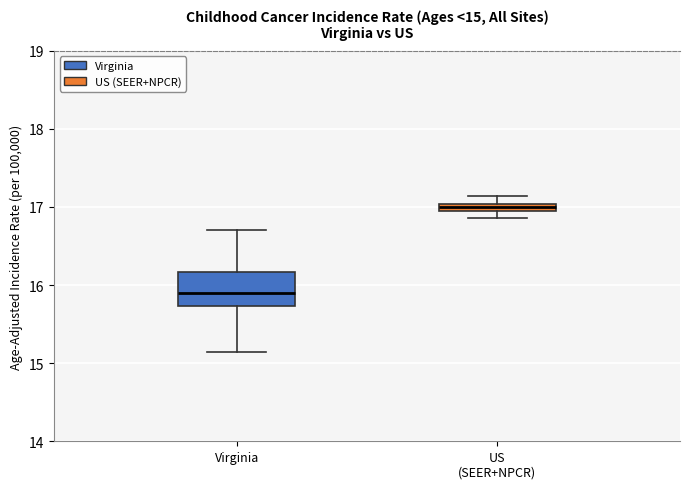

Which box has the highest median line?

US (SEER+NPCR)